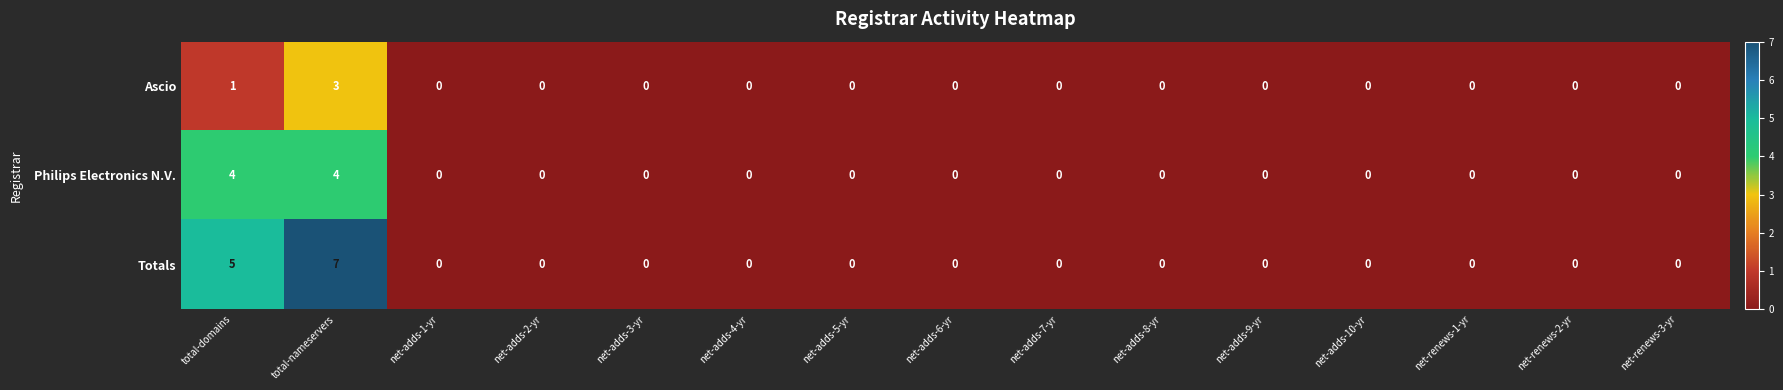

True or false: Ascio has a value of -2 at net-adds-6-yr.

False